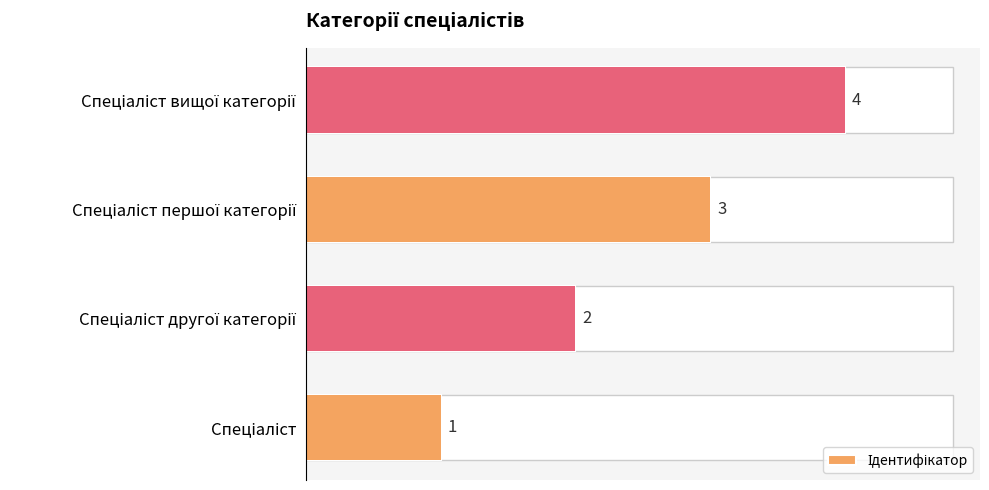

Reading left to right, transcribe all the data shown in this chart.

1	2	3	4